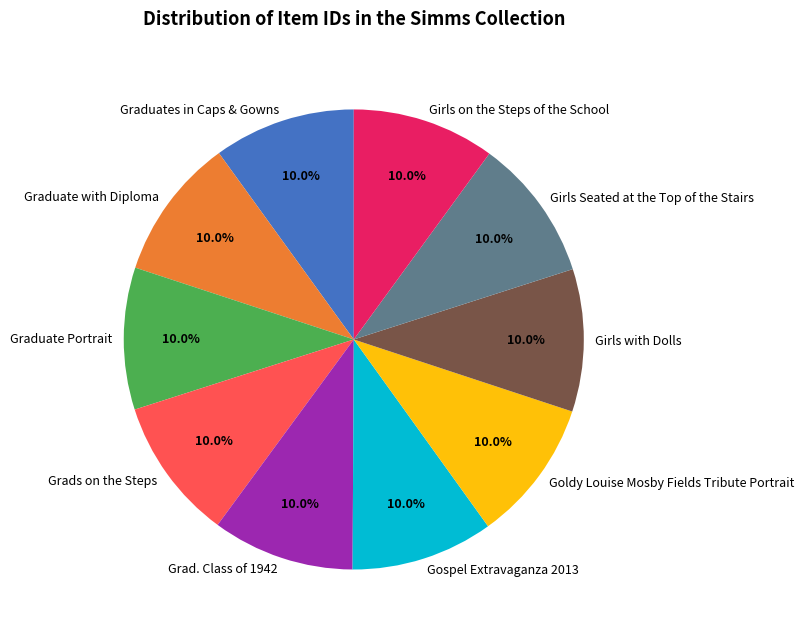

Is Gospel Extravaganza 2013 the majority of the pie?

No